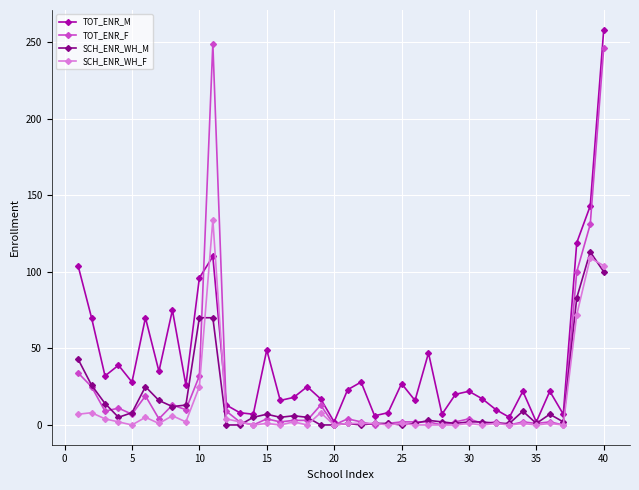

What is the value of the TOT_ENR_M point at the 6th from the left?

70